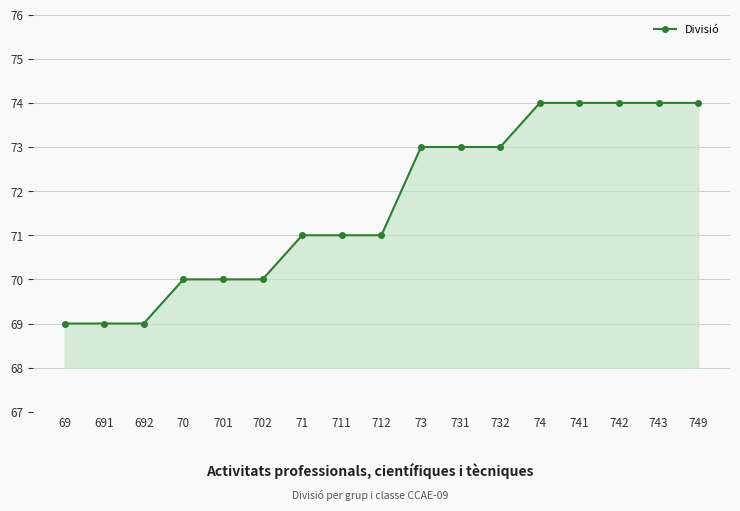

What is the sum of all values?

1219